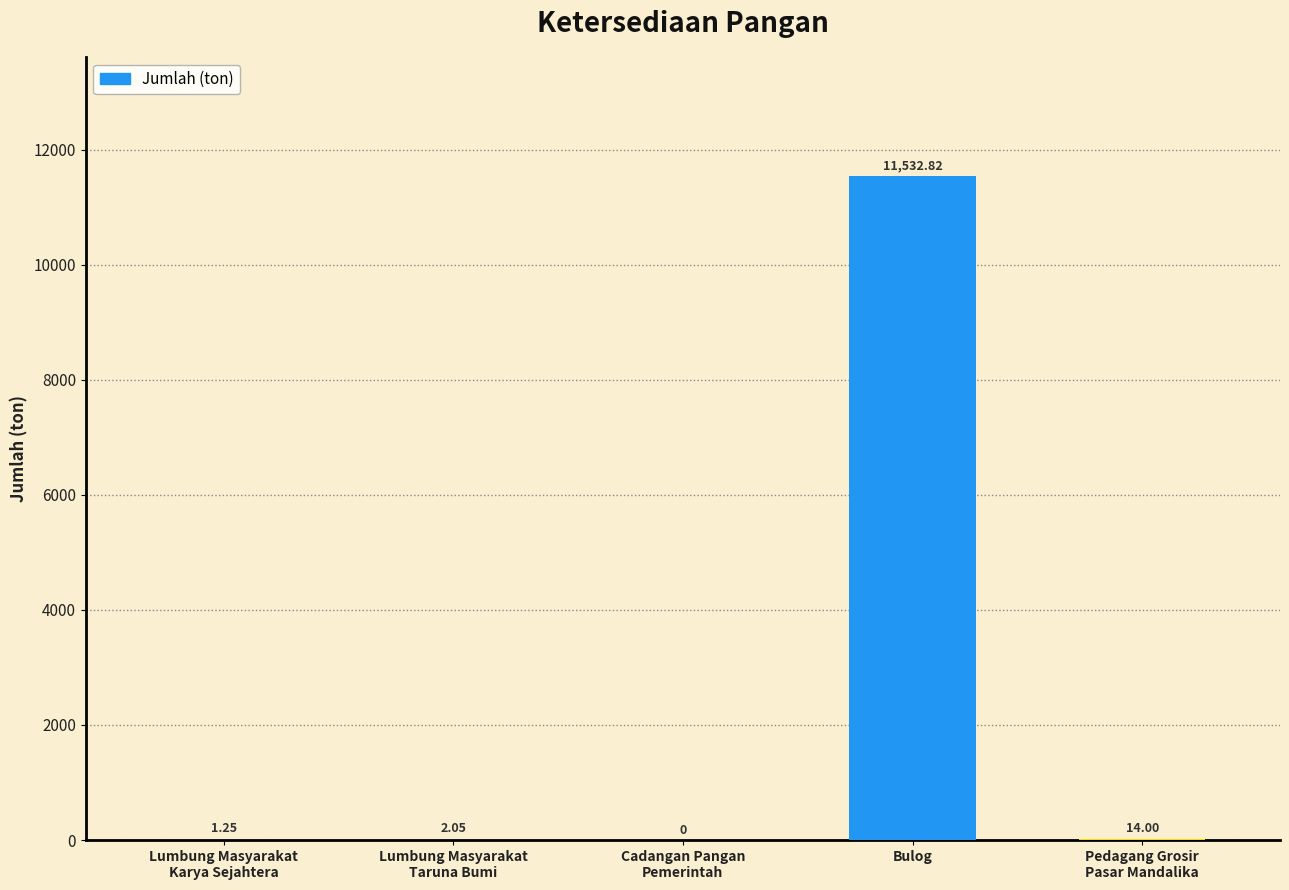

Which category has the highest value across all series?

Bulog